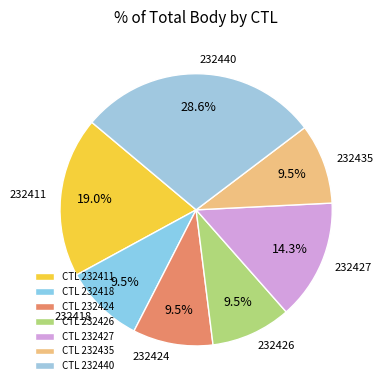

Does any single category account for the majority?

No